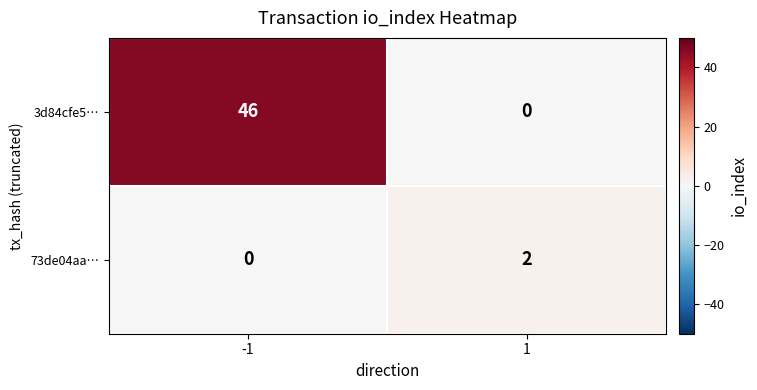

The 73de04aa… series shows 0 at -1. True or false?

True